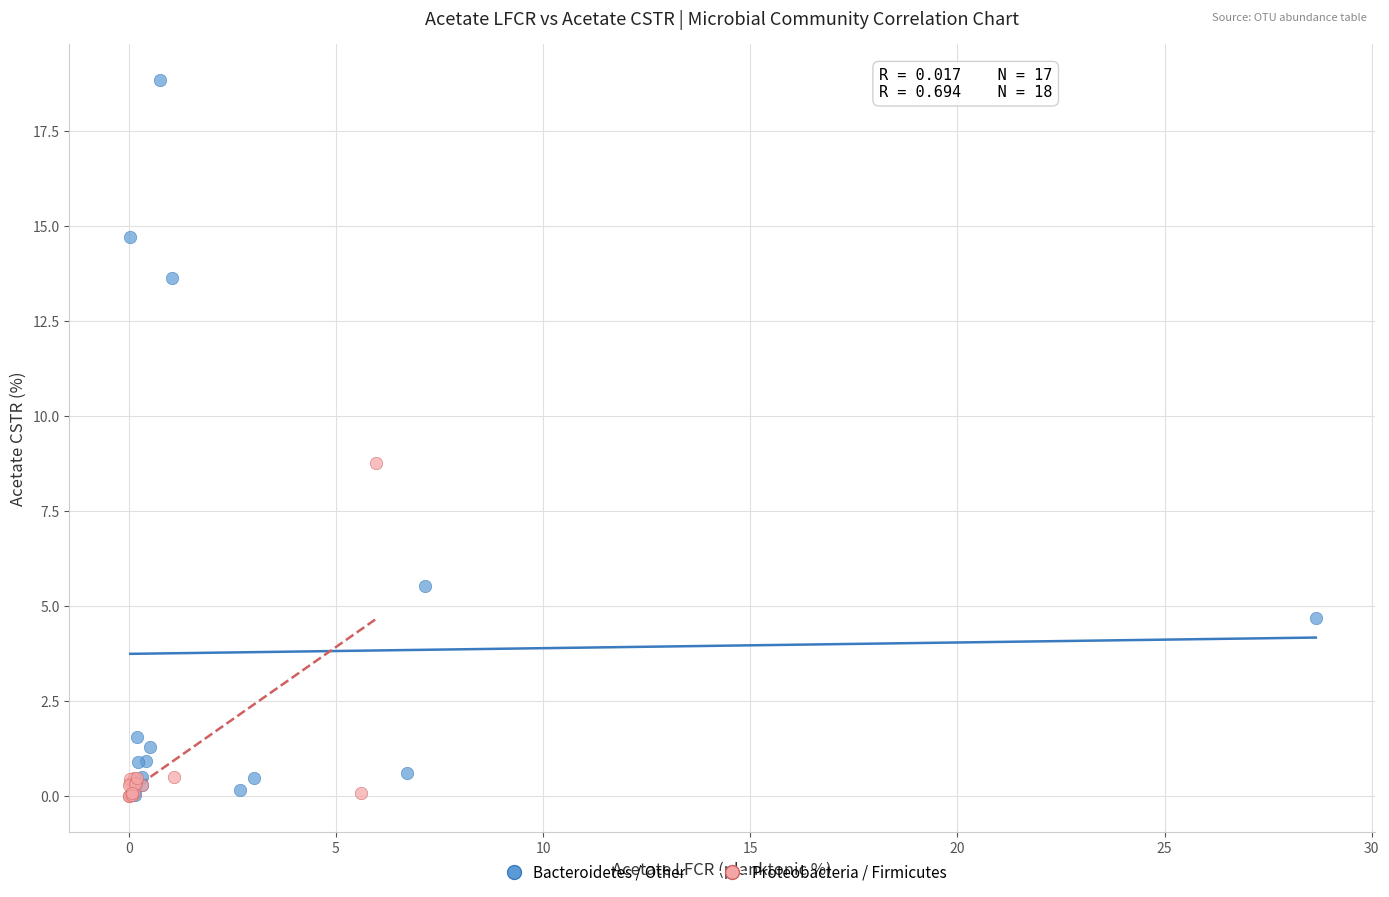

Which series has the widest spread of Y values?

Bacteroidetes / Other